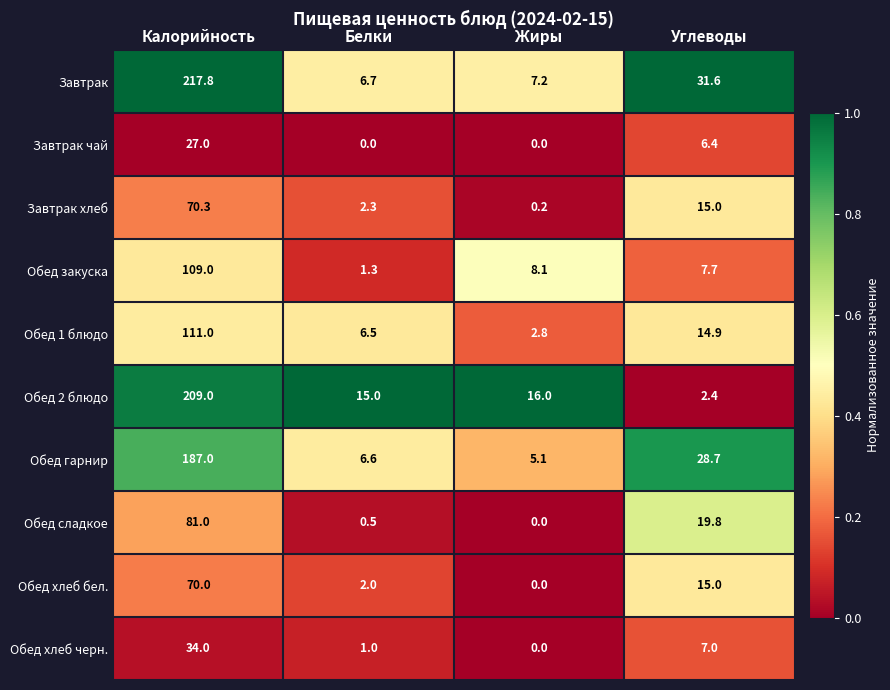

Count the number of categories in the chart.

4